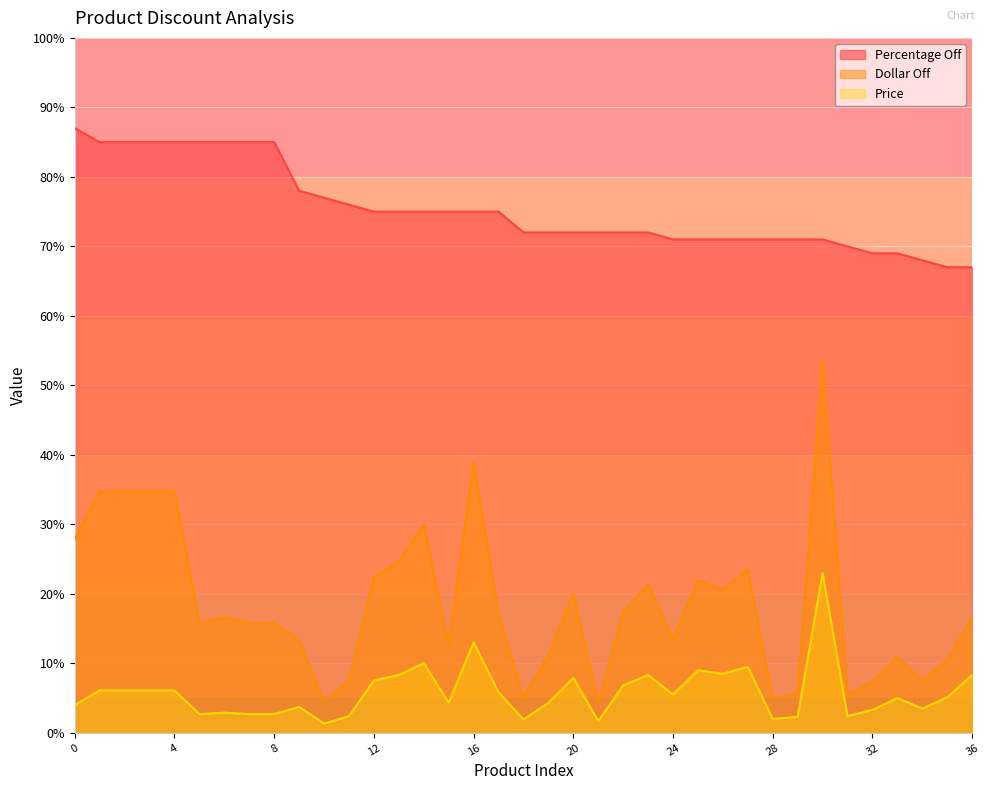

Reading right to left, transcribe all the data shown in this chart.

Percentage Off: 36=67.0	35=67.0	34=68.0	33=69.0	32=69.0	31=70.0	30=71.0	29=71.0	28=71.0	27=71.0	26=71.0	25=71.0	24=71.0	23=72.0	22=72.0	21=72.0	20=72.0	19=72.0	18=72.0	17=75.0	16=75.0	15=75.0	14=75.0	13=75.0	12=75.0	11=76.0	10=77.0	9=78.0	8=85.0	7=85.0	6=85.0	5=85.0	4=85.0	3=85.0	2=85.0	1=85.0	0=87.0
Dollar Off: 36=16.7	35=10.4	34=7.5	33=10.9	32=7.3	31=5.6	30=53.6	29=5.7	28=5.0	27=23.5	26=20.6	25=22.0	24=13.5	23=21.4	22=17.5	21=4.3	20=20.1	19=11.2	18=5.0	17=17.1	16=39.0	15=12.7	14=29.9	13=24.7	12=22.4	11=7.5	10=4.5	9=13.2	8=15.8	7=15.8	6=16.6	5=15.8	4=34.8	3=34.8	2=34.8	1=34.8	0=27.9
Price: 36=8.3	35=5.1	34=3.5	33=5.0	32=3.3	31=2.4	30=23.0	29=2.3	28=2.0	27=9.5	26=8.5	25=9.0	24=5.5	23=8.3	22=6.8	21=1.7	20=7.9	19=4.3	18=1.9	17=5.8	16=13.0	15=4.3	14=10.0	13=8.3	12=7.5	11=2.4	10=1.3	9=3.7	8=2.7	7=2.7	6=2.9	5=2.7	4=6.1	3=6.1	2=6.1	1=6.1	0=4.0